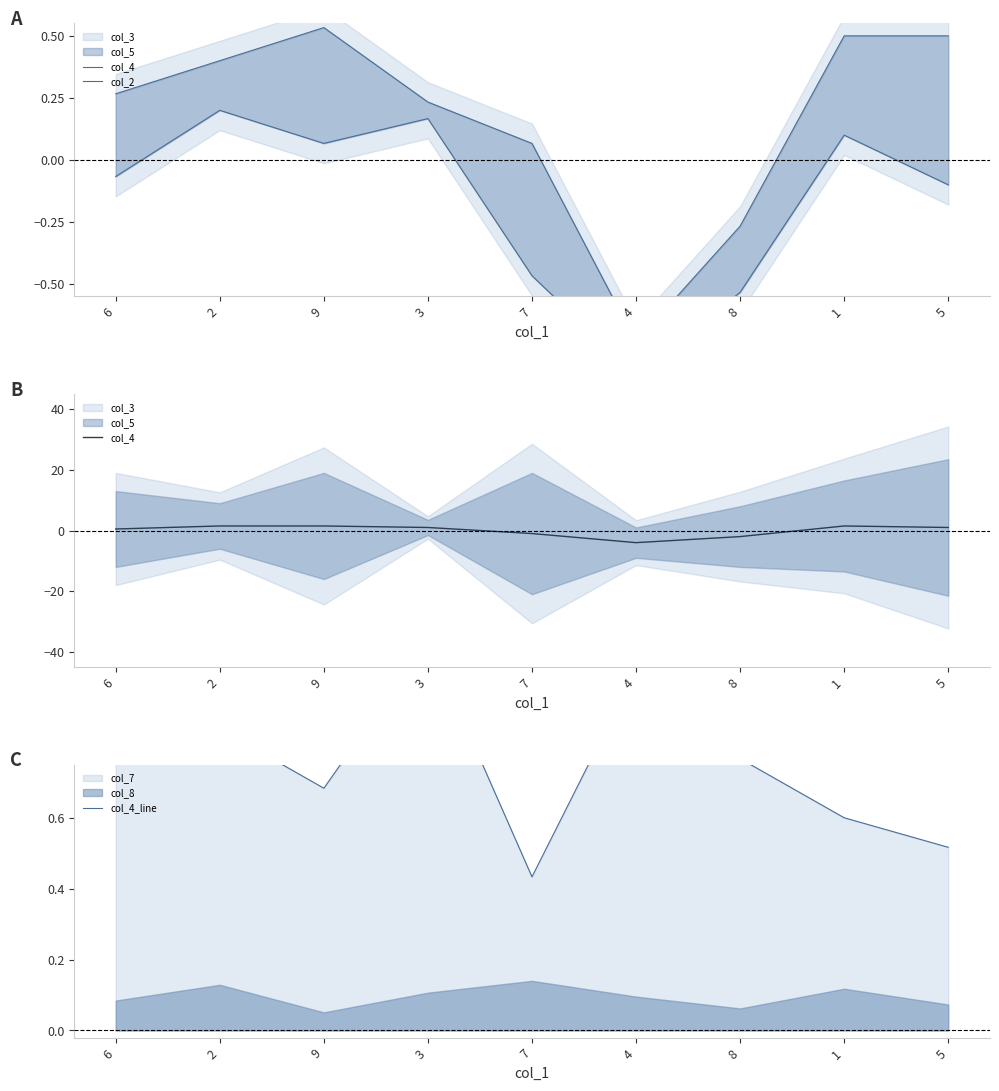

What is the difference between the maximum and minimum values in the col_4_line series?

0.7